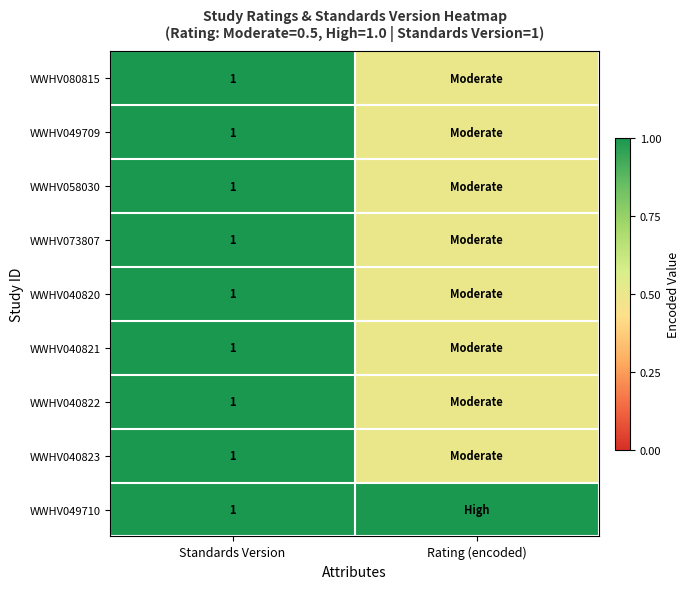

The WWHV040822 series shows 1.0 at Standards Version. True or false?

True